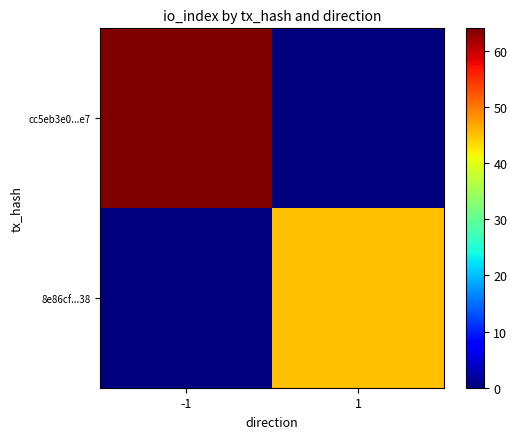

Which category has the lowest value across all series?

1